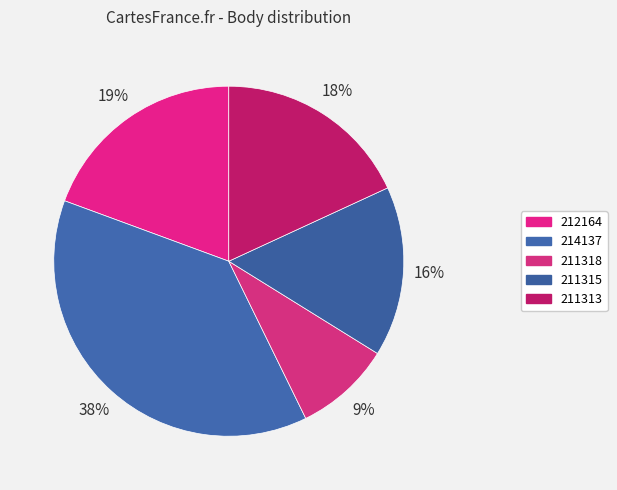

Count the number of slices in the pie.

5